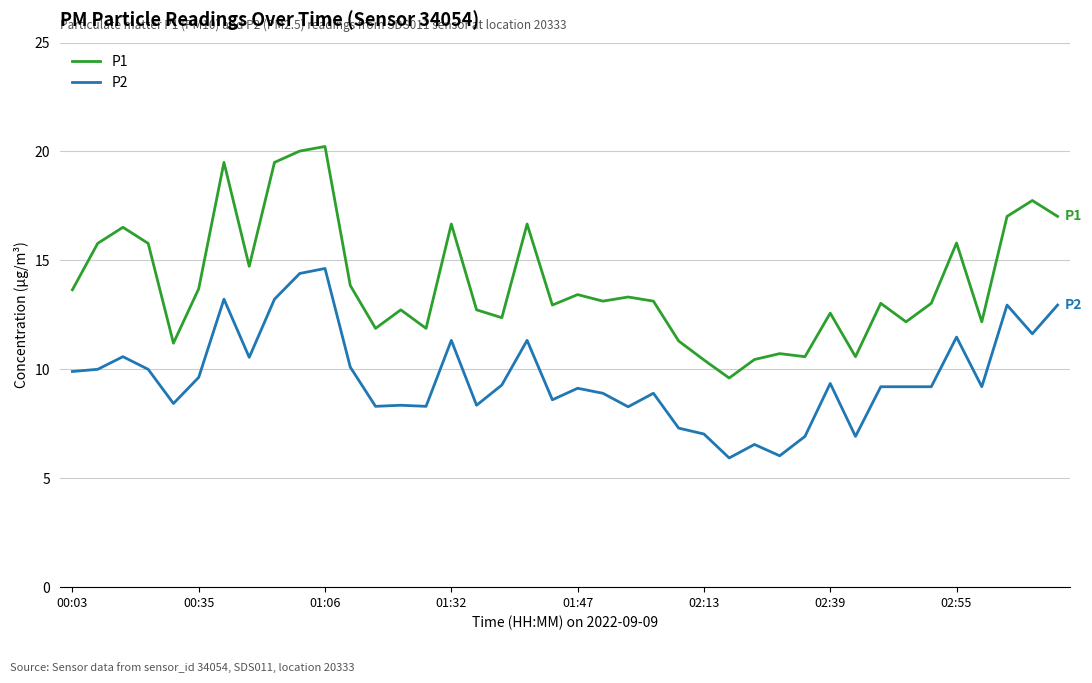

True or false: P2 has more than 0 interior local peaks.

True